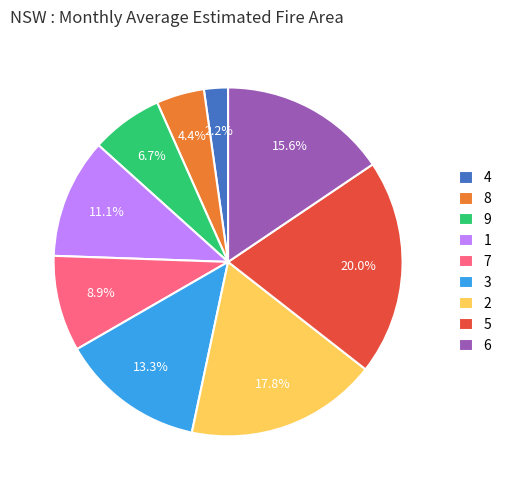

To the nearest percent, what portion does 5 represent?

20%